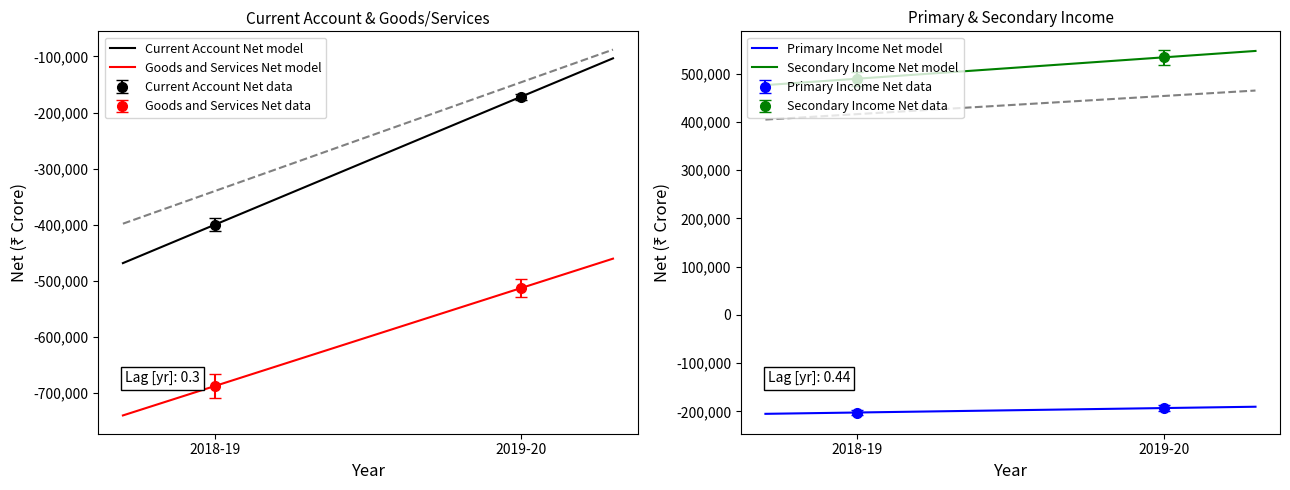

What is the average value of the Primary Income Net series?

-197719